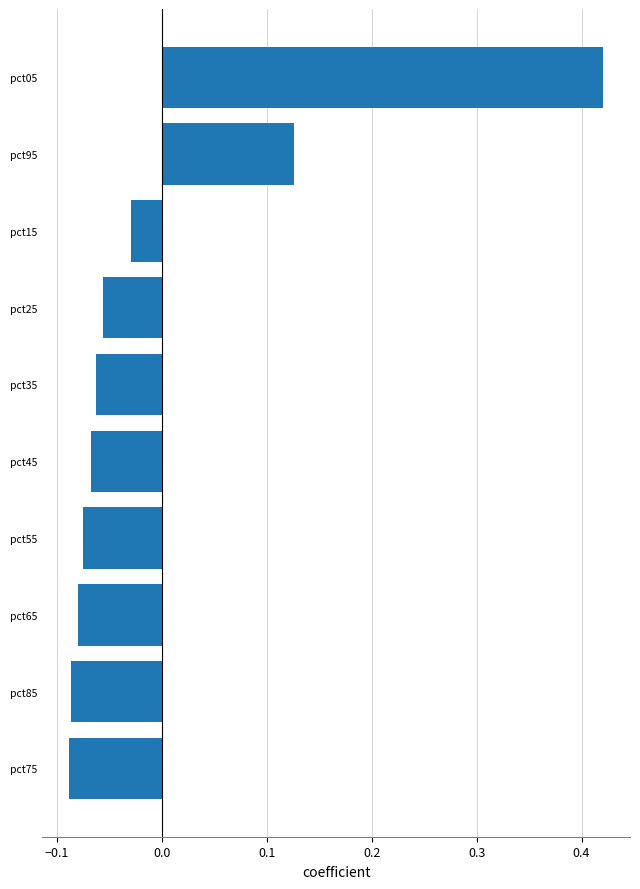

What is the difference between the second highest and minimum values?

0.2